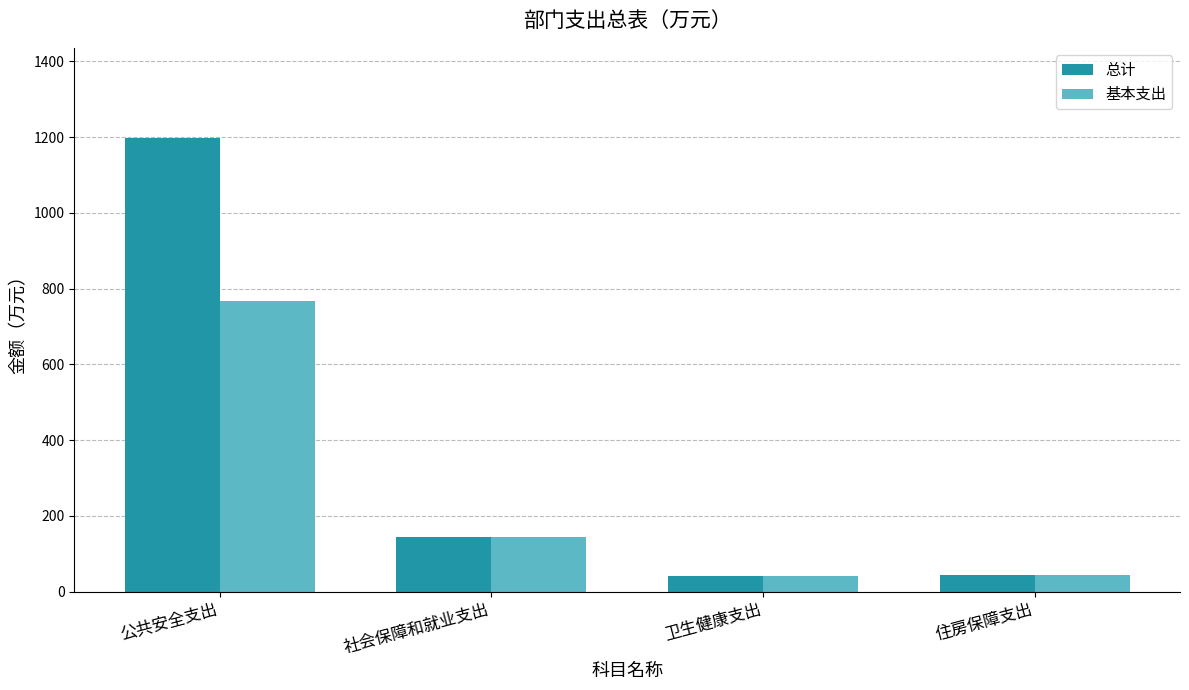

List the series in order of their overall mean, lowest first.

基本支出, 总计